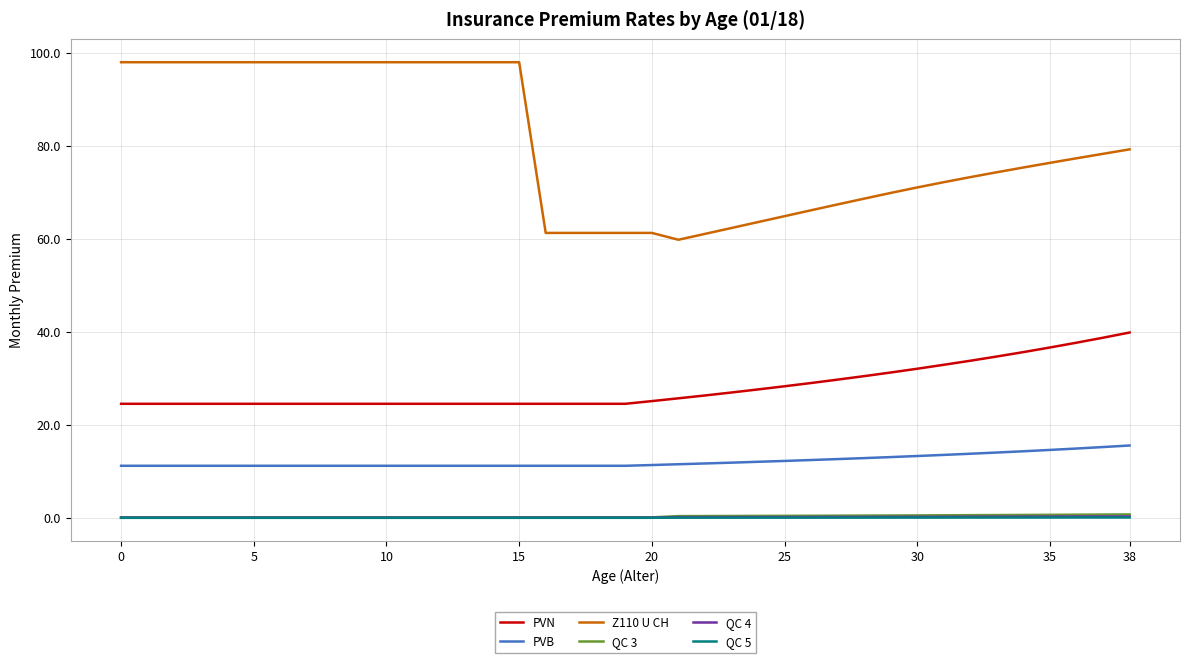

True or false: PVB and QC 3 cross at least once.

False